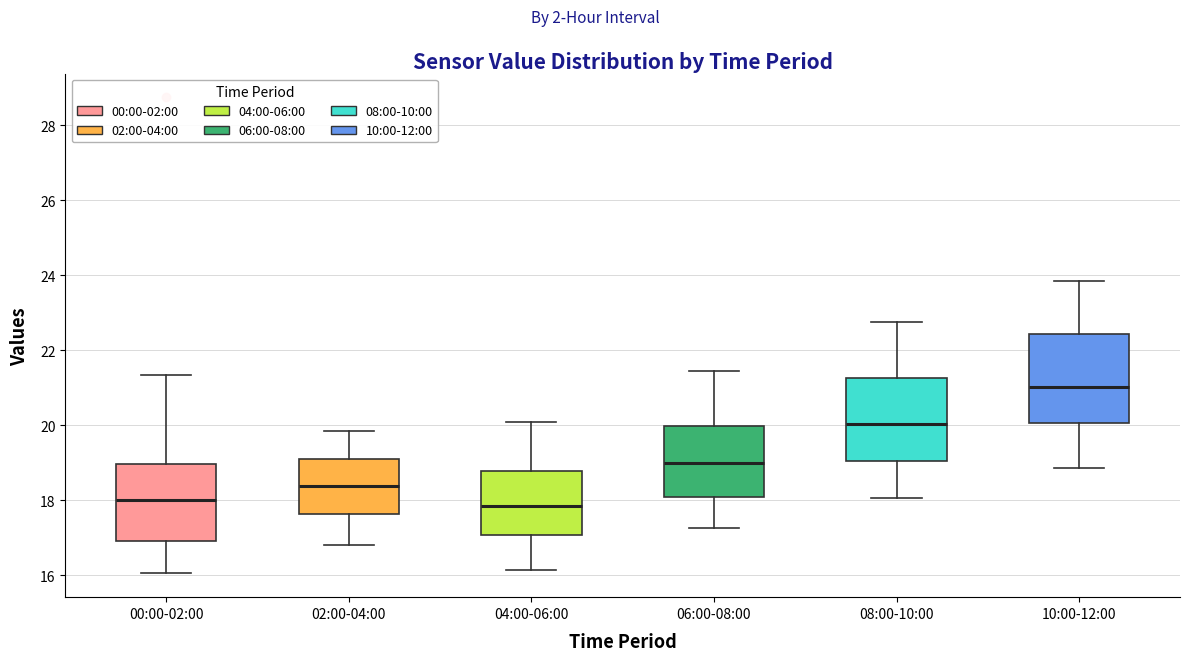

Where does the upper whisker of the box for 08:00-10:00 end on the y-axis? The values are not printed on the chart, so give them approximately, as read against the axis.

22.8